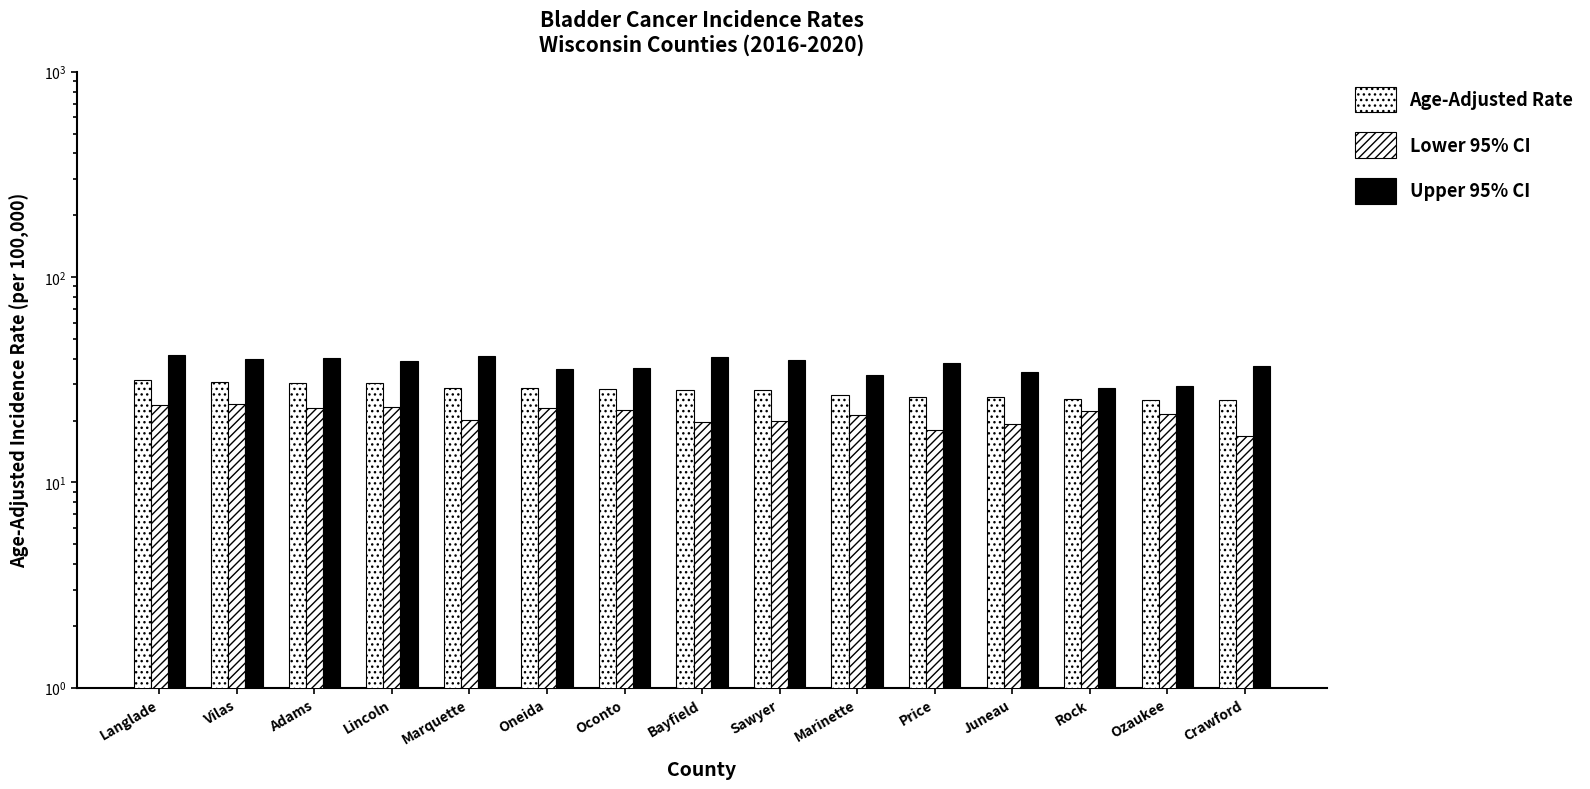

Is it true that Upper 95% CI equals 15.0 at Sawyer?

False